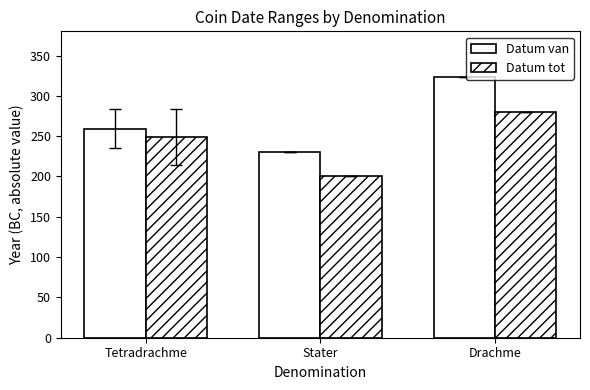

How many Datum tot values are between 200 and 280?

3